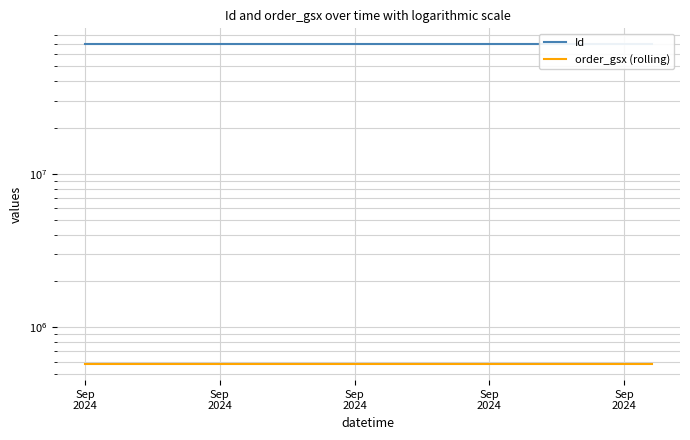

True or false: Id and order_gsx (rolling) cross at least once.

False